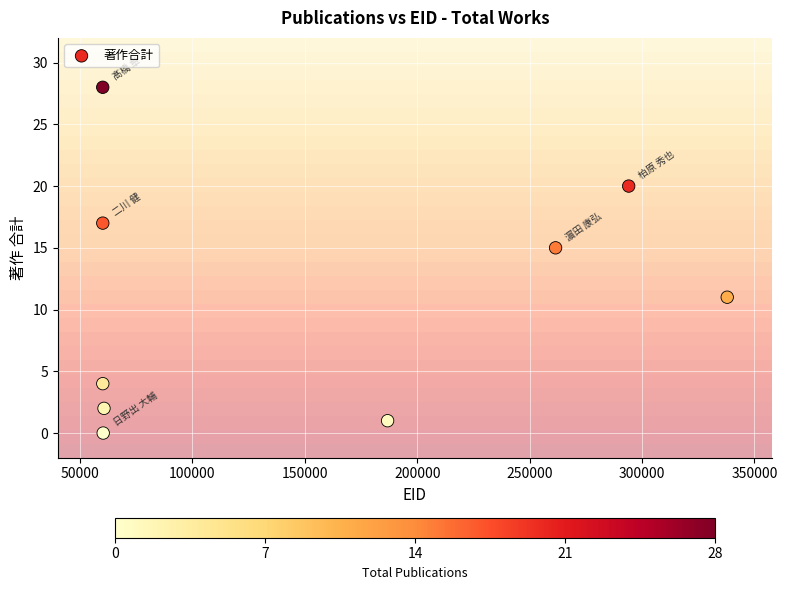

What is the average Y value?

11